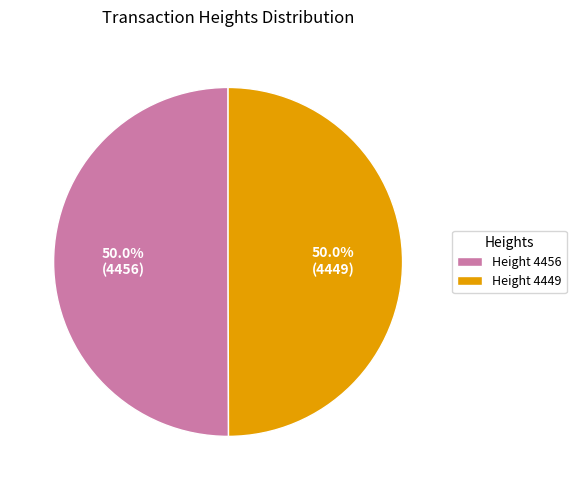

What percentage do Height 4449 and Height 4456 together represent?

100.0%